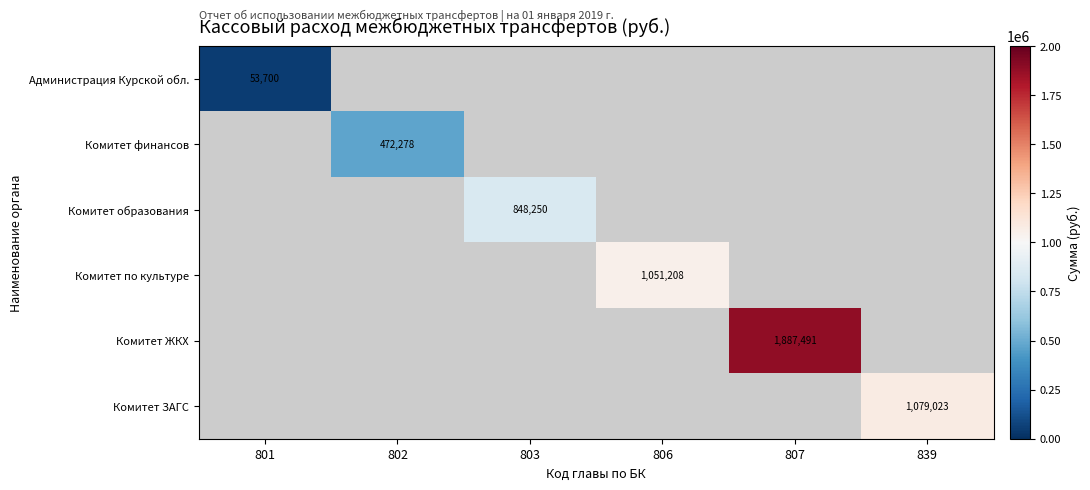

At which category is the sum across all series the highest?

807